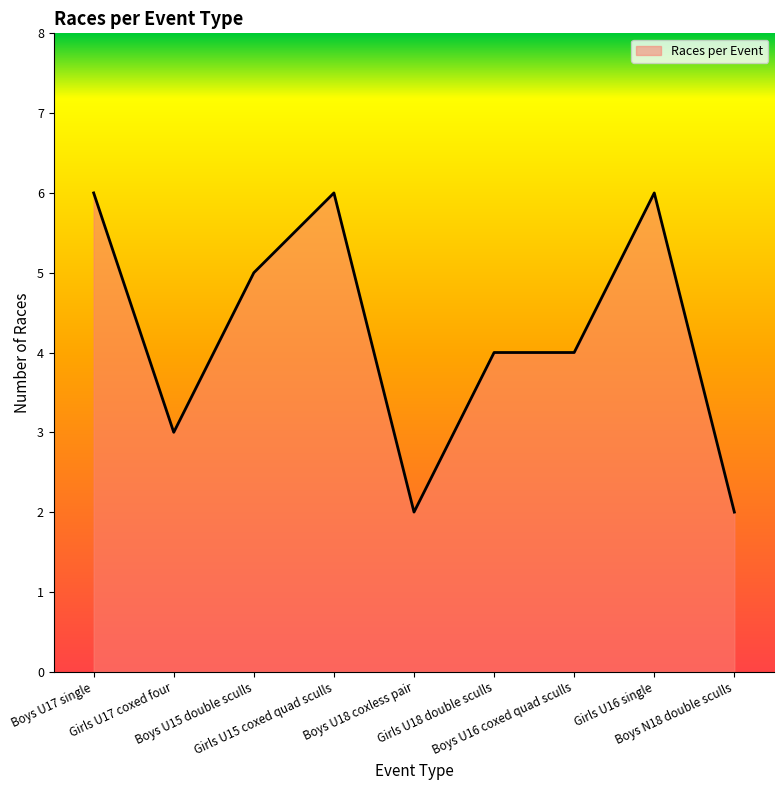

At which category does the data reach its first local valley?

Girls U17 coxed four